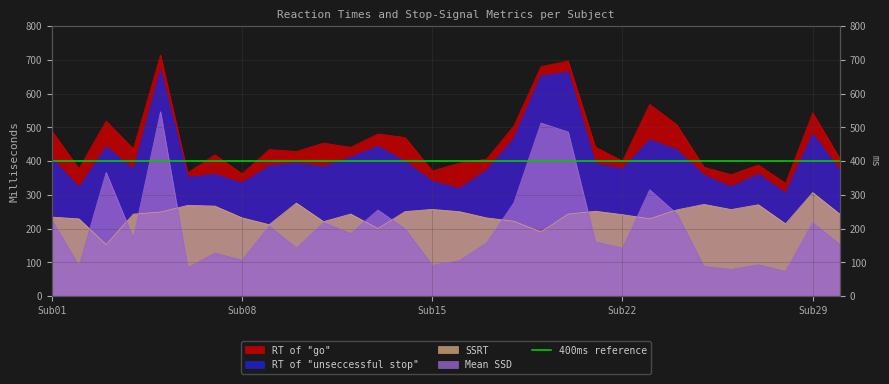

Where is RT of "go" nearest to the value 524?

Sub03